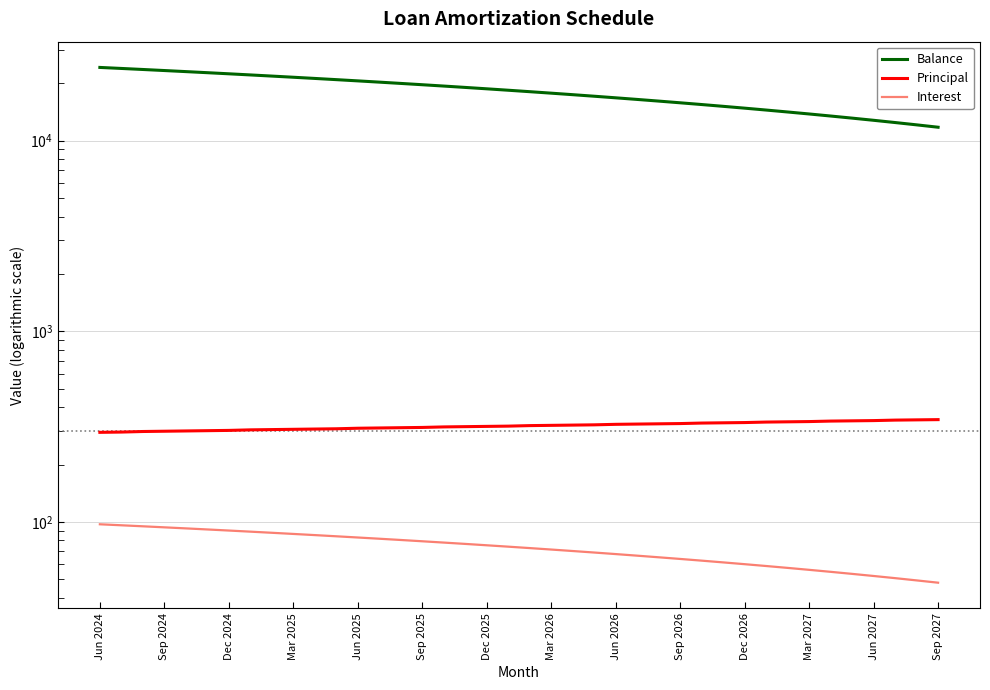

What is the difference between the second highest and second lowest values in the Balance series?

11834.0